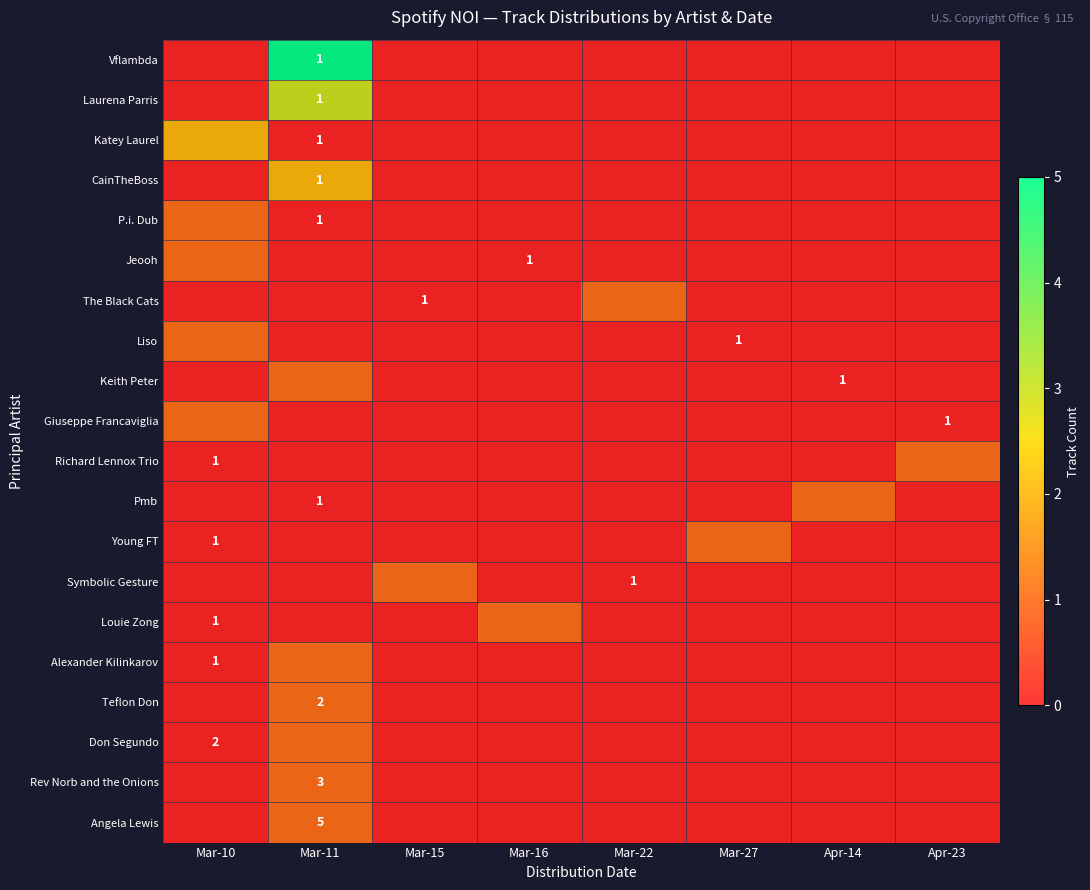

Which has a higher value, Apr-23 or Mar-27?

Apr-23